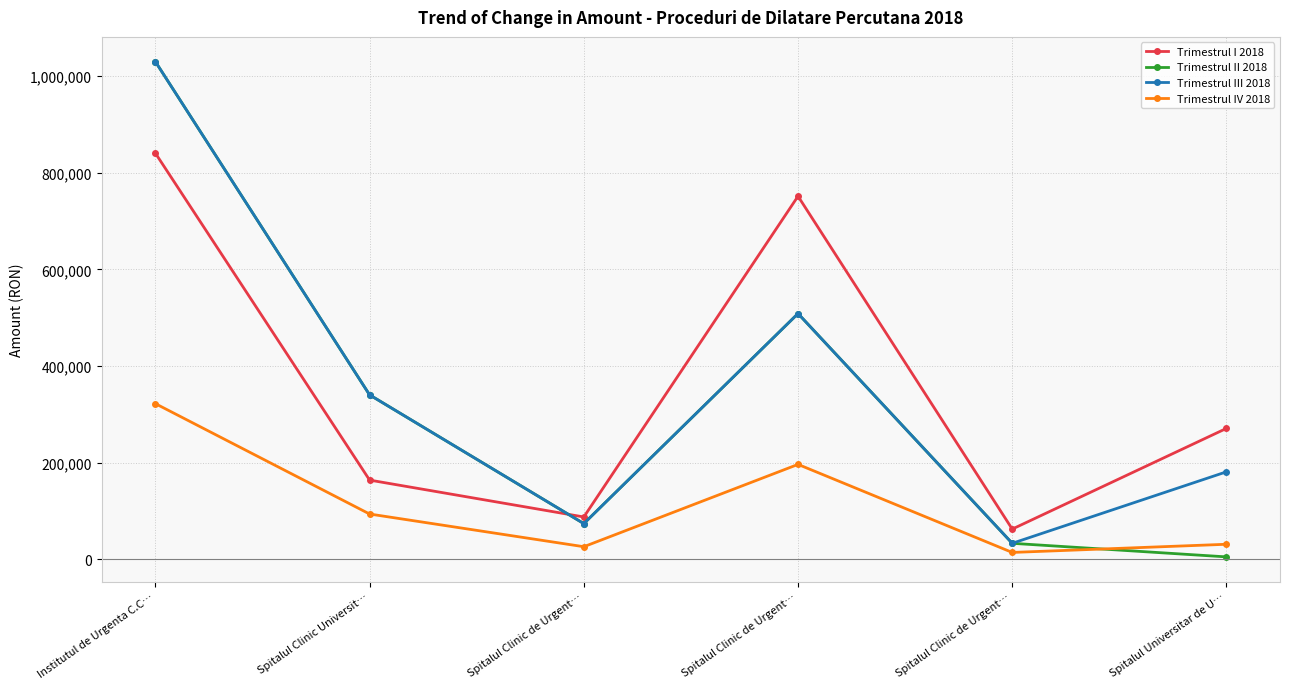

How many lines are shown in the chart?

4